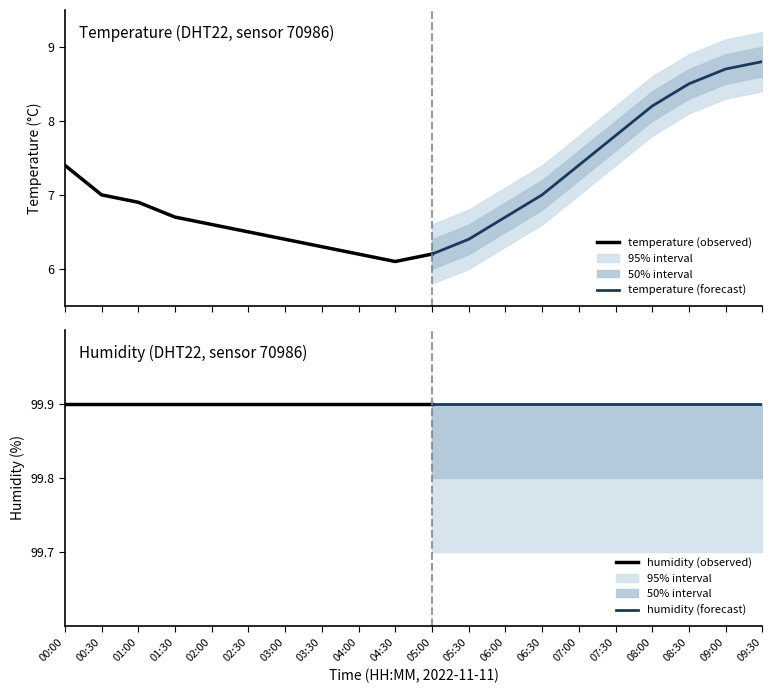

Where is humidity nearest to the value 99?

00:00